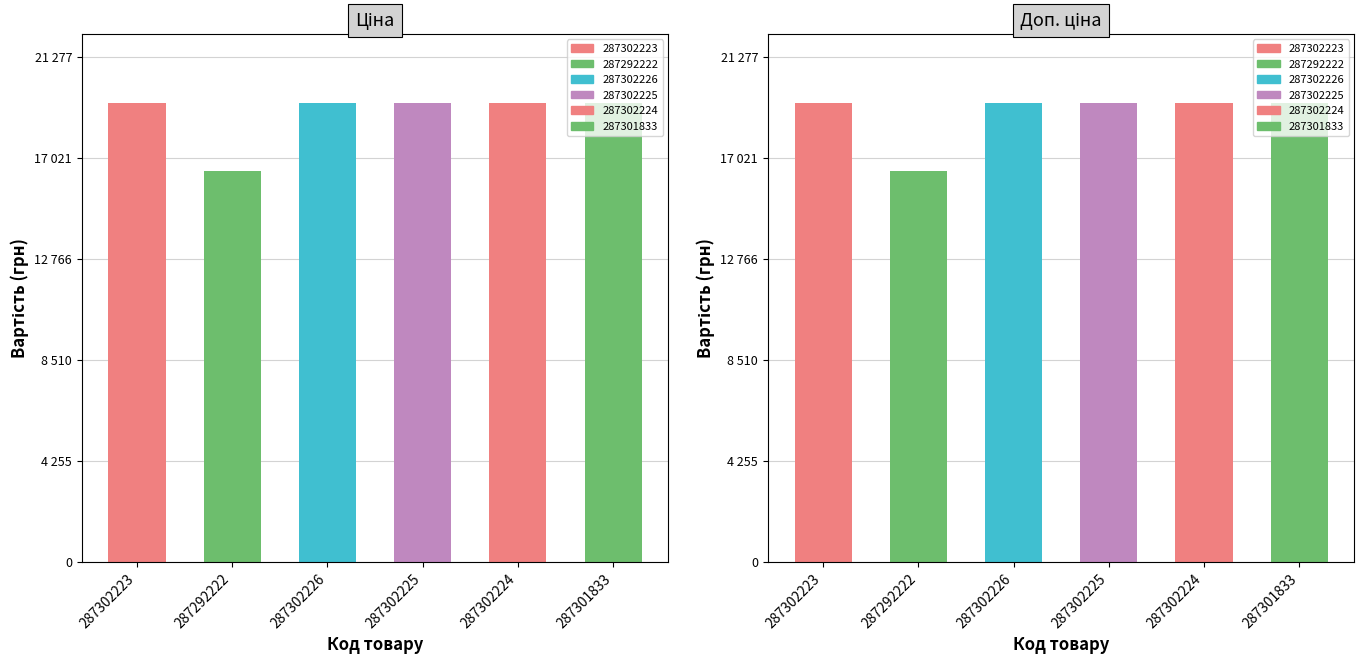

What is the difference between the Ціна values at 287302224 and 287292222?

2894.9